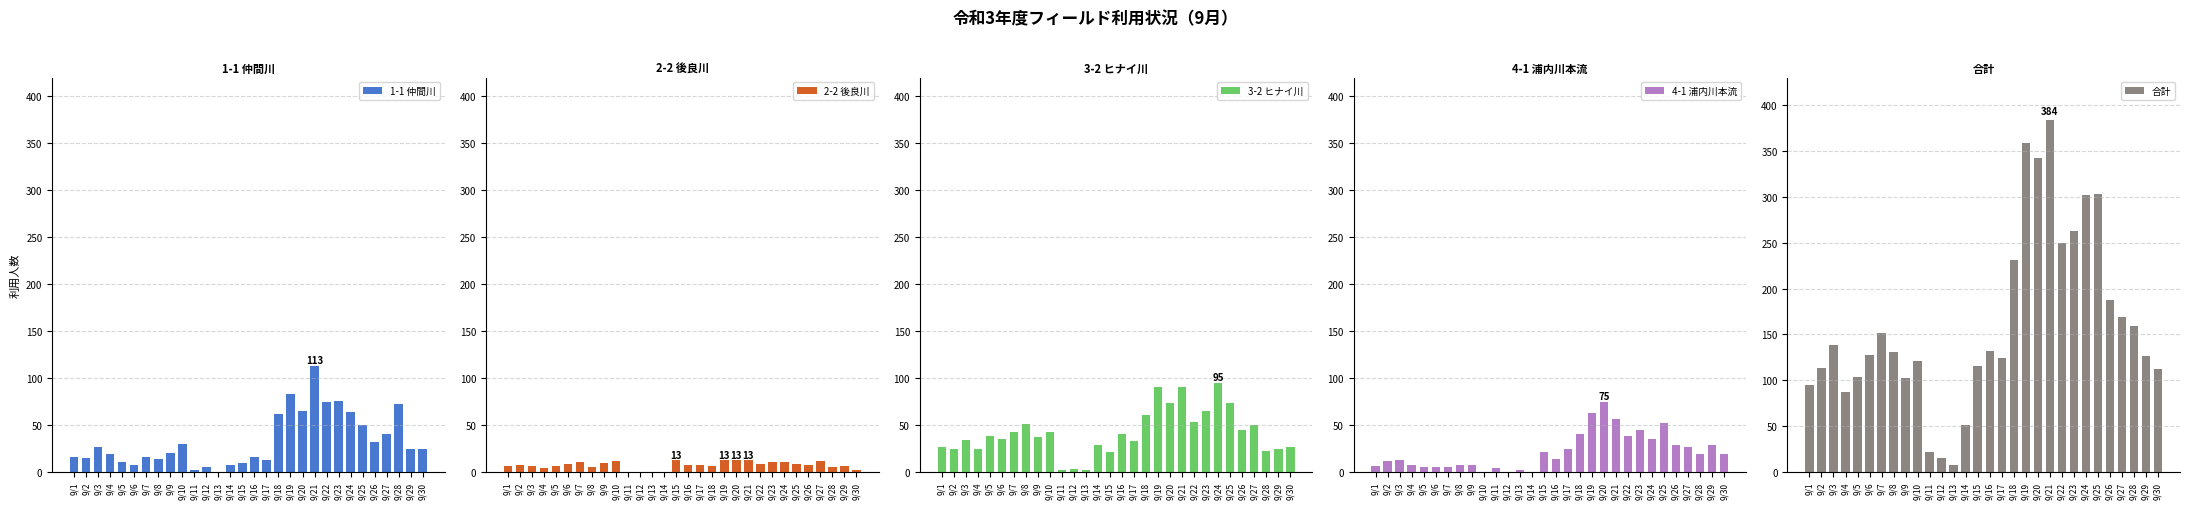

How many data points in 2-2 後良川 are less than 8?

15